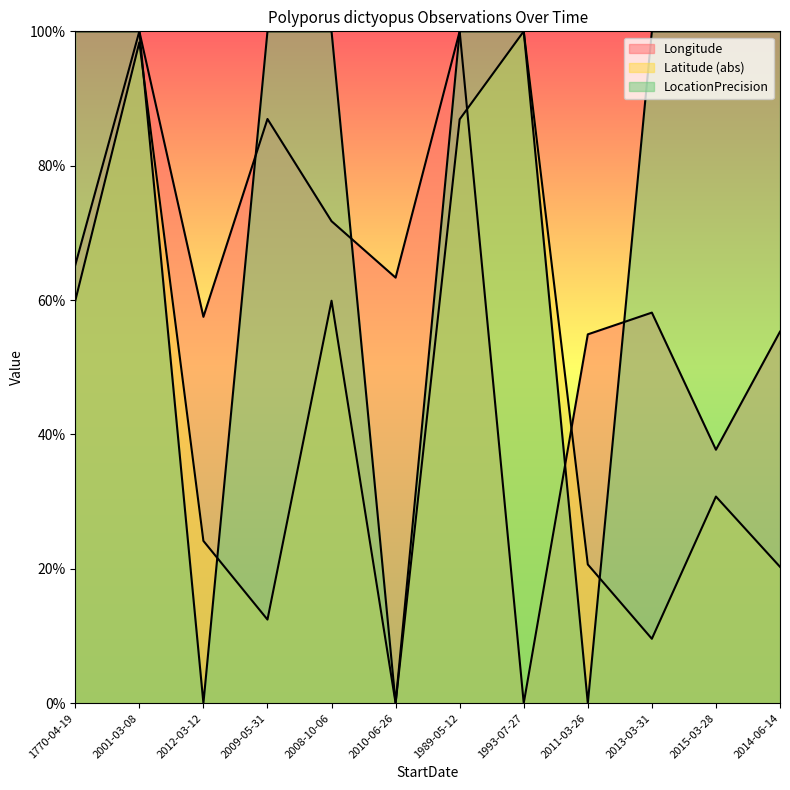

The Latitude series shows 17.0 at 2009-05-31. True or false?

False